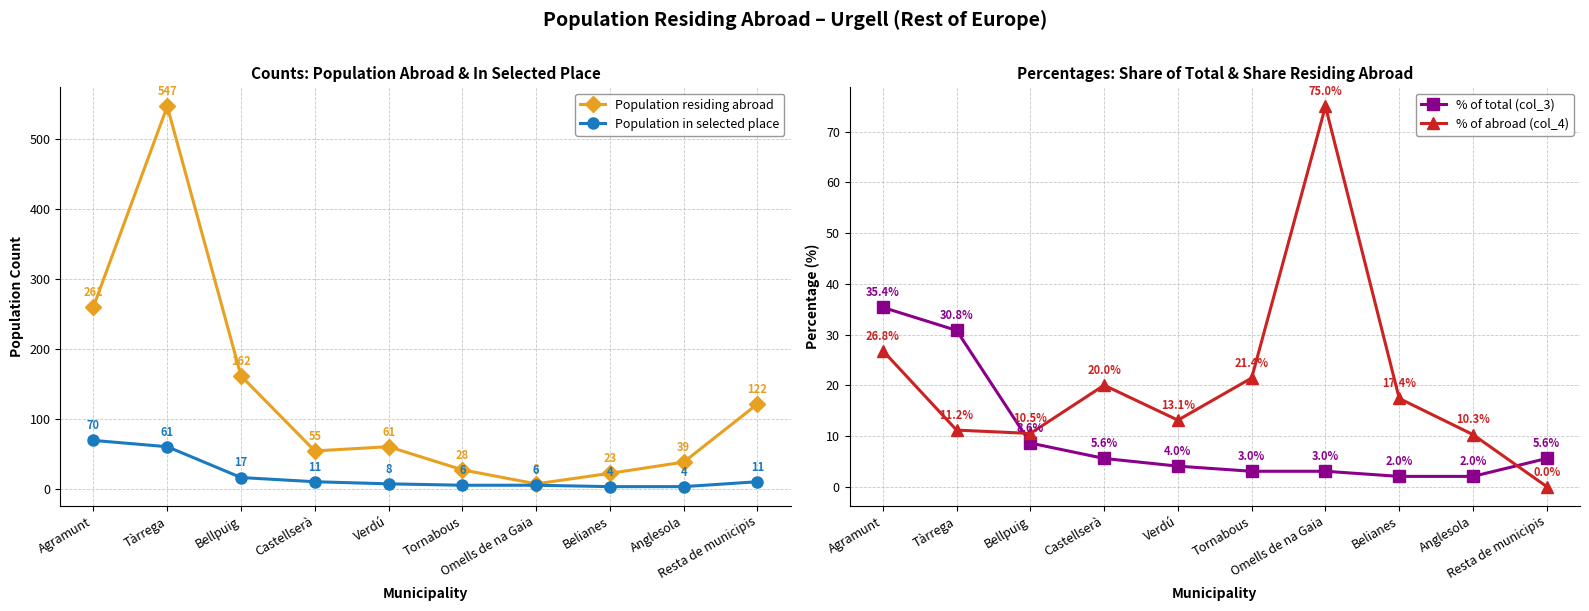

How many lines are shown in the chart?

4